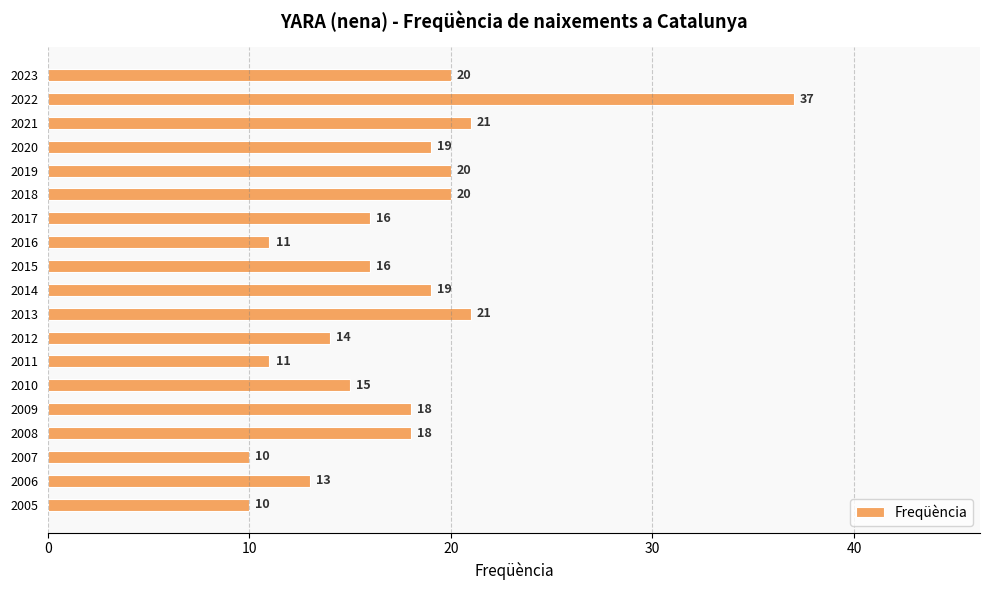

Which label corresponds to the largest value in the chart?

2022